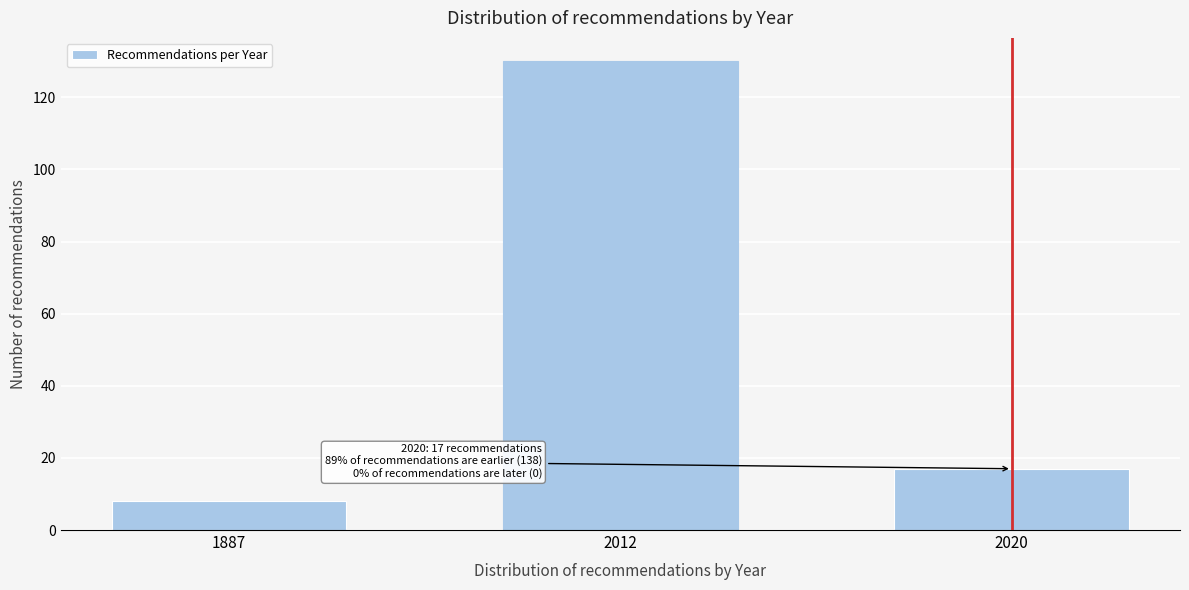

Reading left to right, list all the values displayed in this chart.

8	130	17